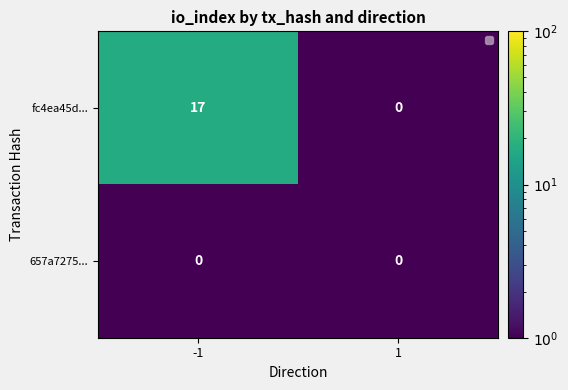

At -1, list the series in order from largest to smallest.

fc4ea45d..., 657a7275...